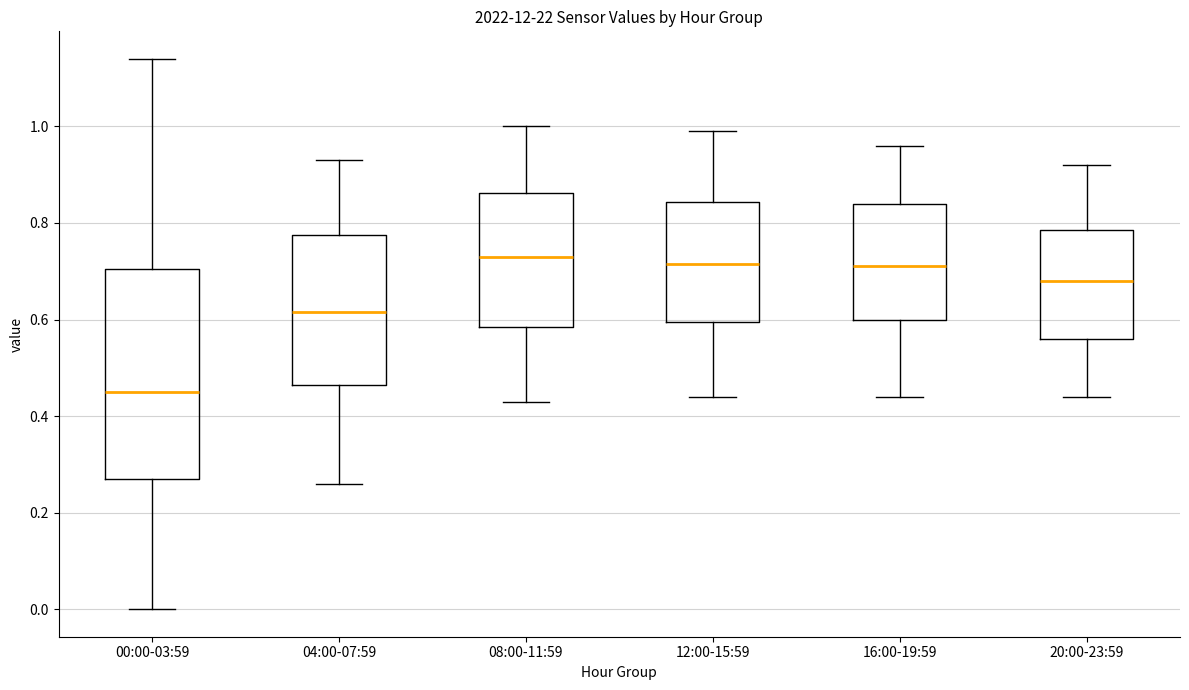

Where does the lower whisker of the box for 08:00-11:59 end on the y-axis? The values are not printed on the chart, so give them approximately, as read against the axis.

0.44